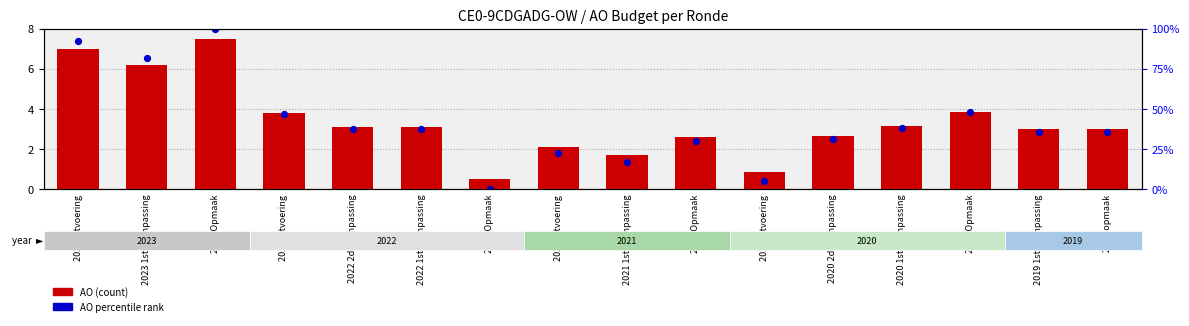

Which series has the largest total across all categories?

AO